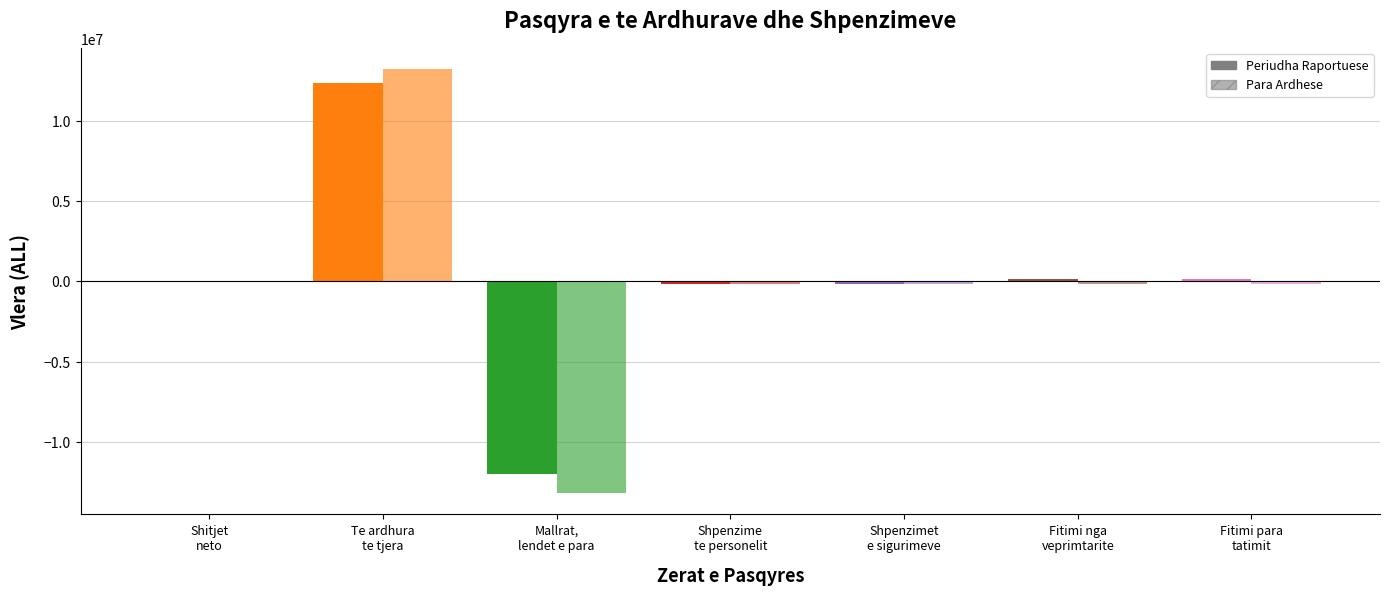

The Para Ardhese series shows -13175592 at Mallrat,
lendet e para. True or false?

True